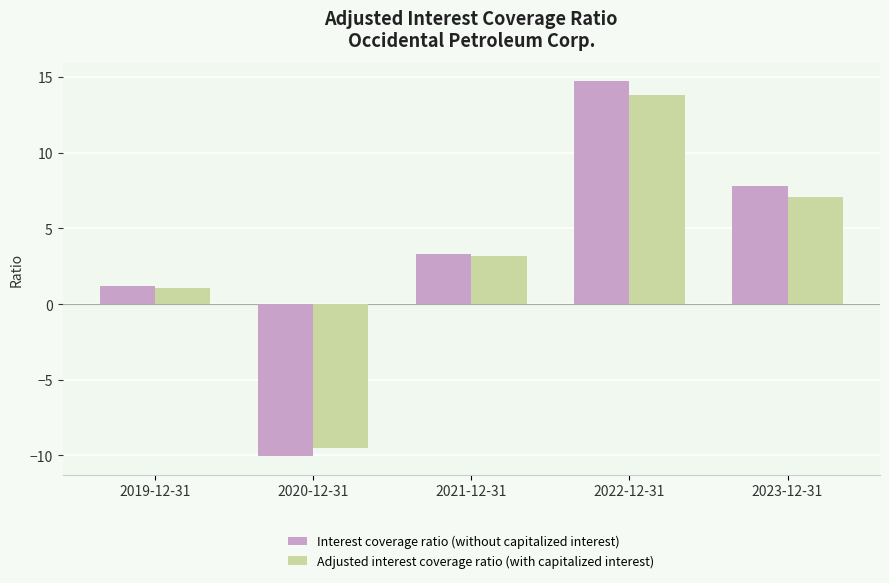

Which category has the lowest value in the Adjusted interest coverage ratio (with capitalized interest) series?

2020-12-31